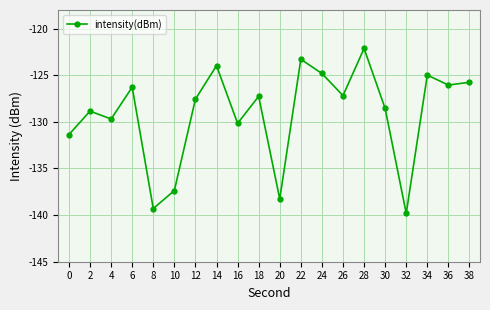

True or false: the data has more than 2 interior local peaks.

True